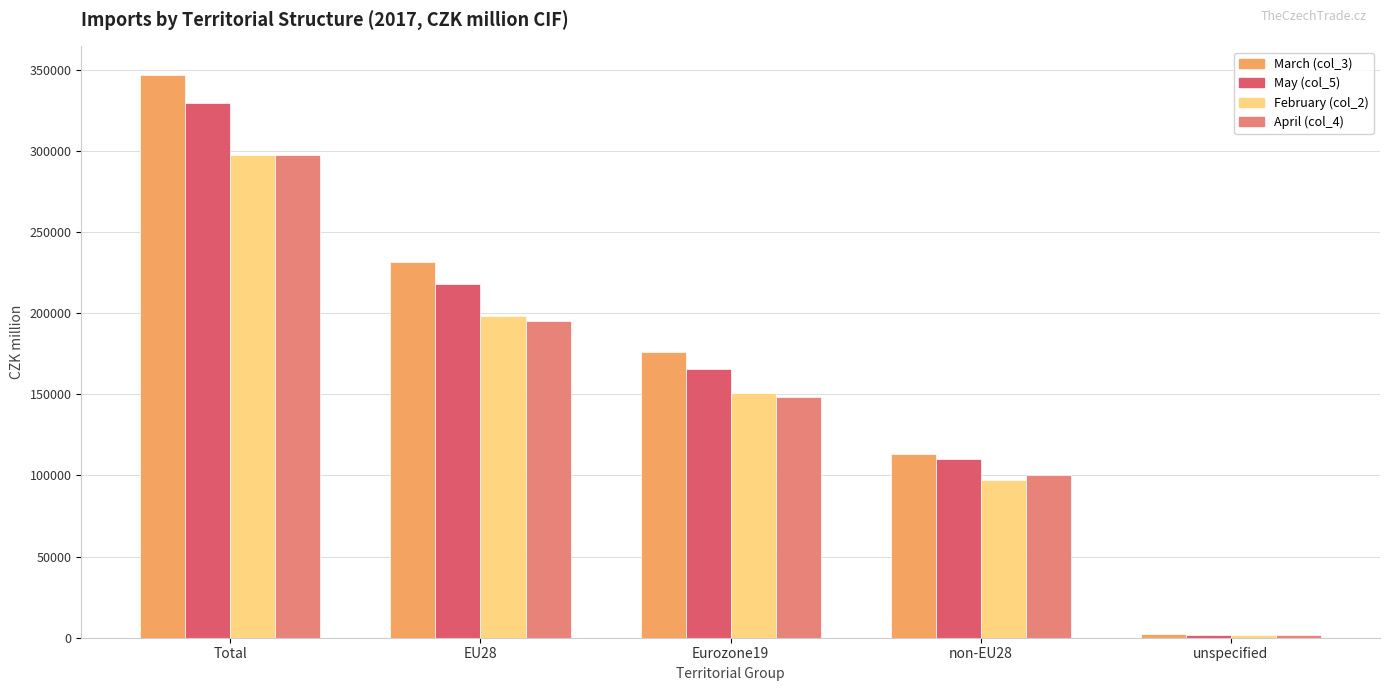

What is the label of the 4th bar from the left?

non-EU28